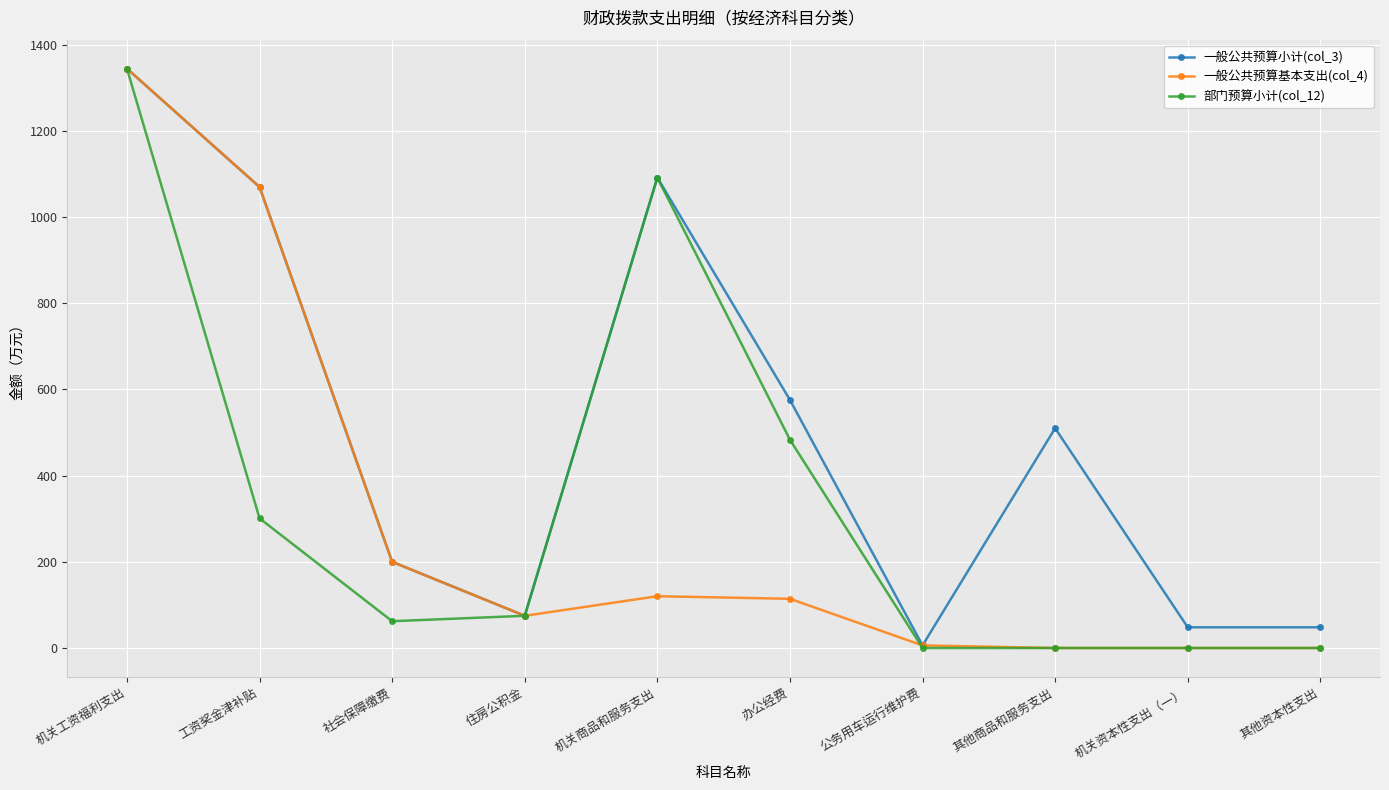

What is the total value across all series at 办公经费?

1173.1